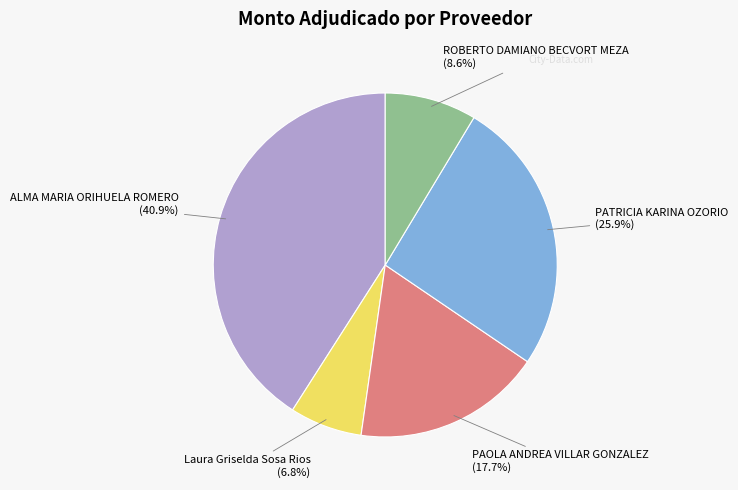

To the nearest percent, what percentage of the pie is PAOLA ANDREA VILLAR GONZALEZ?

18%